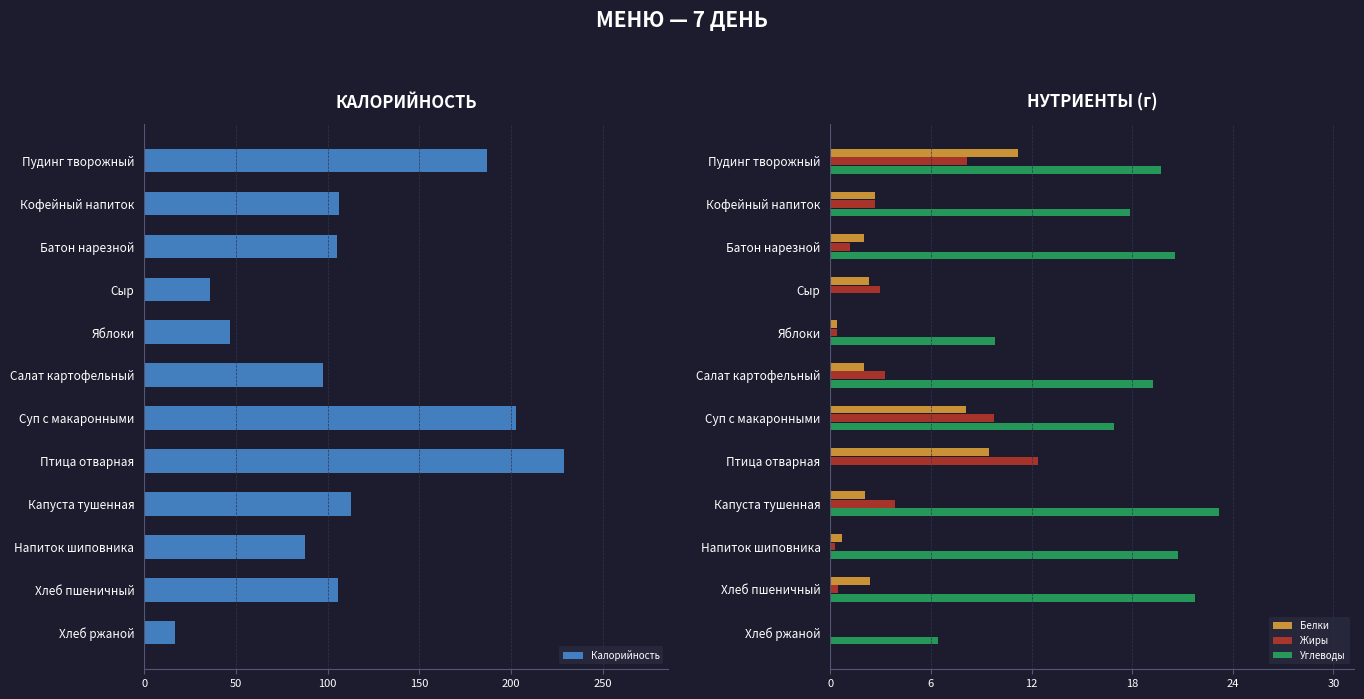

How many data points does each series have?

12